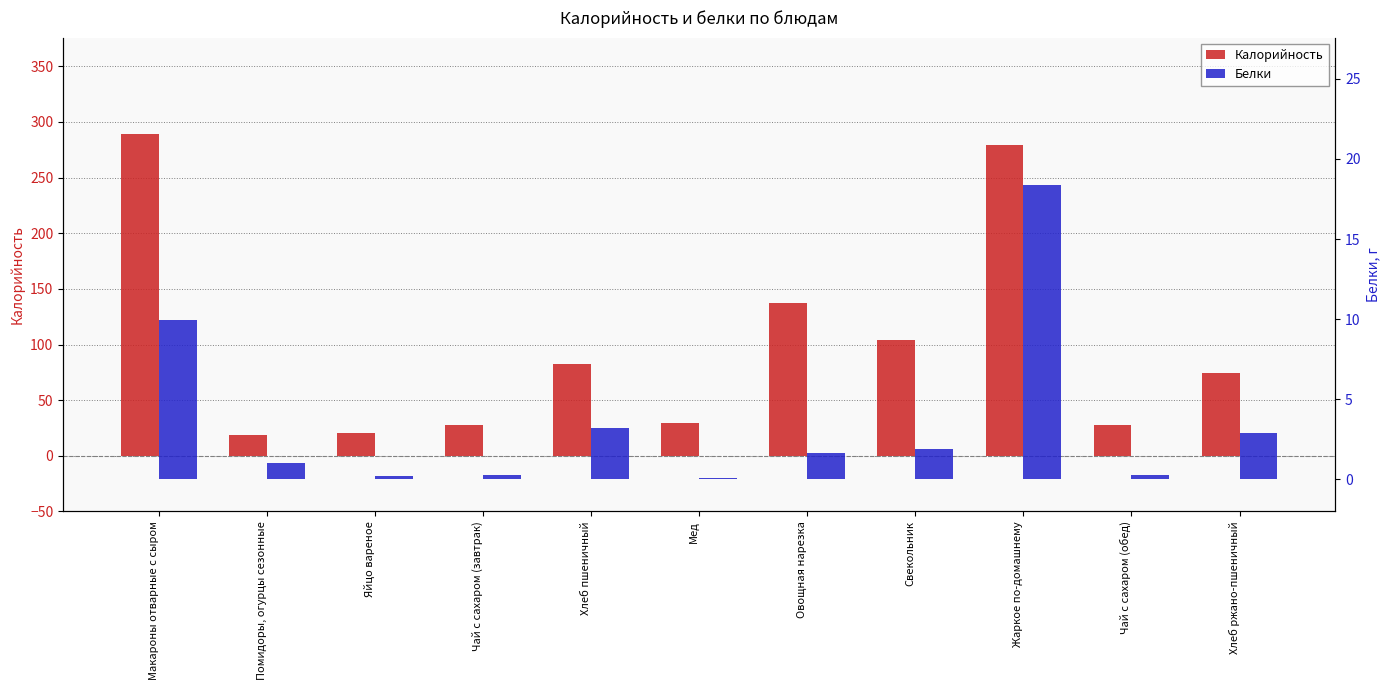

The value of Калорийность at Овощная нарезка is 36.9. True or false?

False